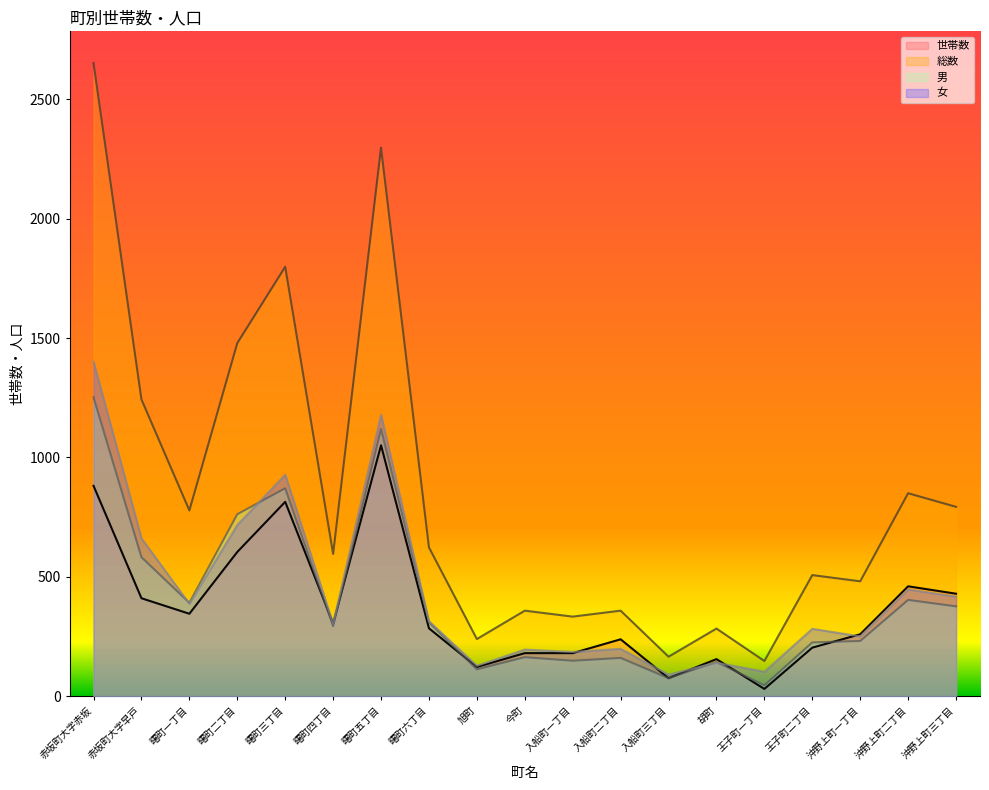

At which label is 世帯数 closest to 540?

曙町二丁目